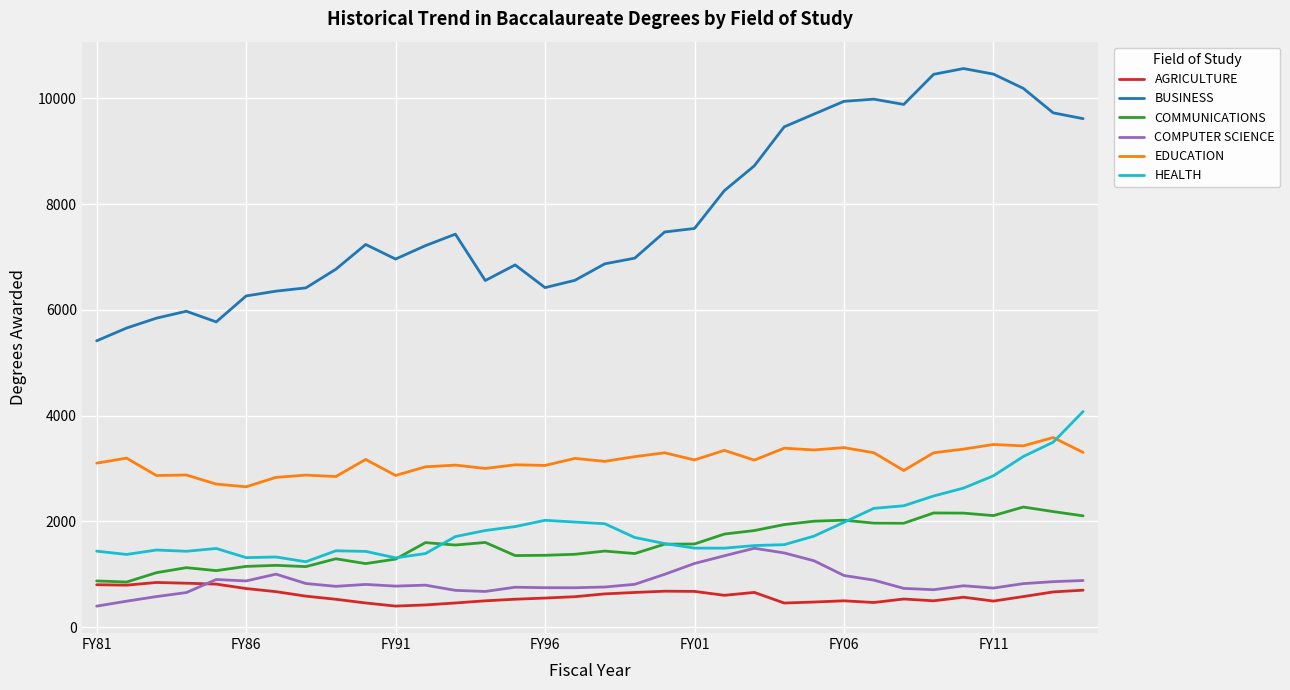

Is this an area chart (filled region under the line)?

No